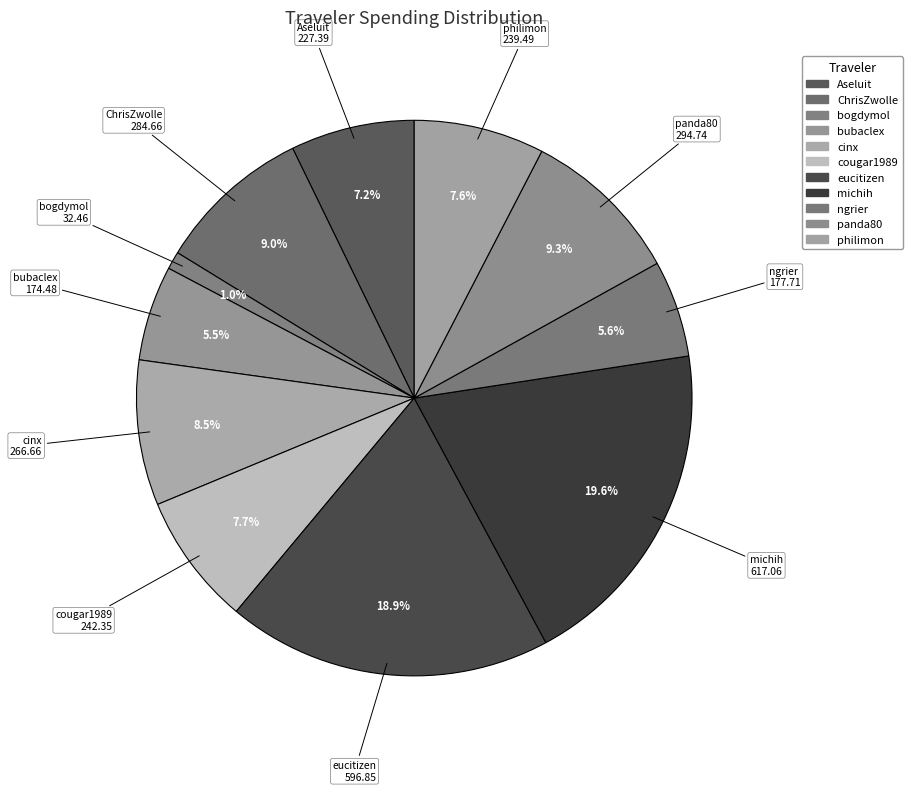

The ChrisZwolle slice represents 1% of the pie. True or false?

False